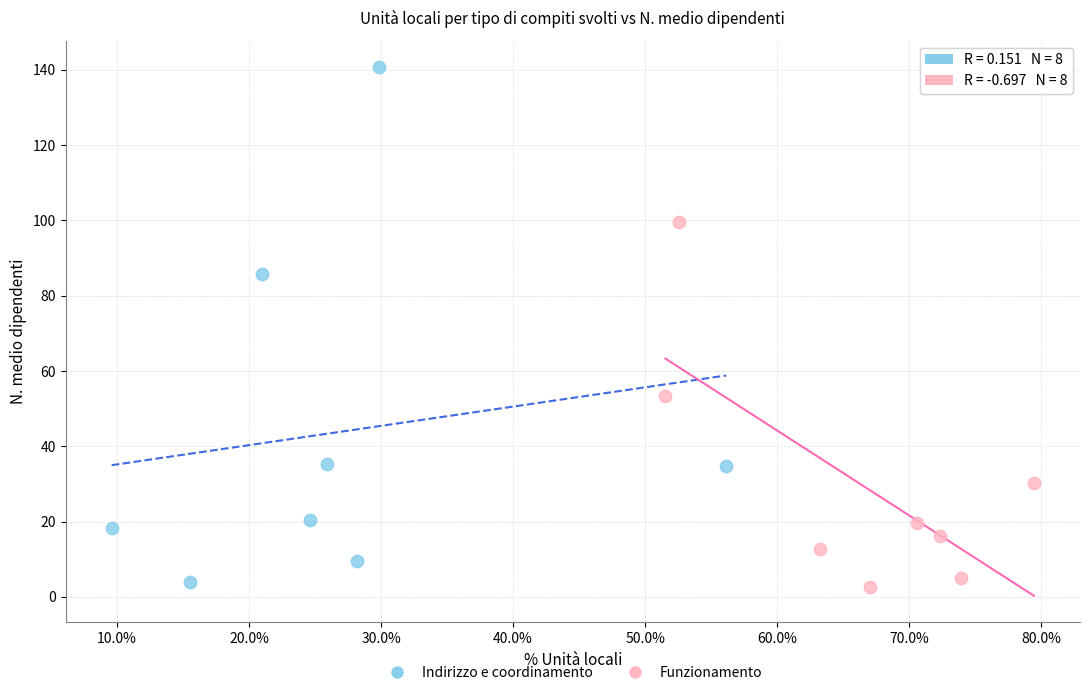

What are all the series names shown in the legend?

Indirizzo e coordinamento, Funzionamento